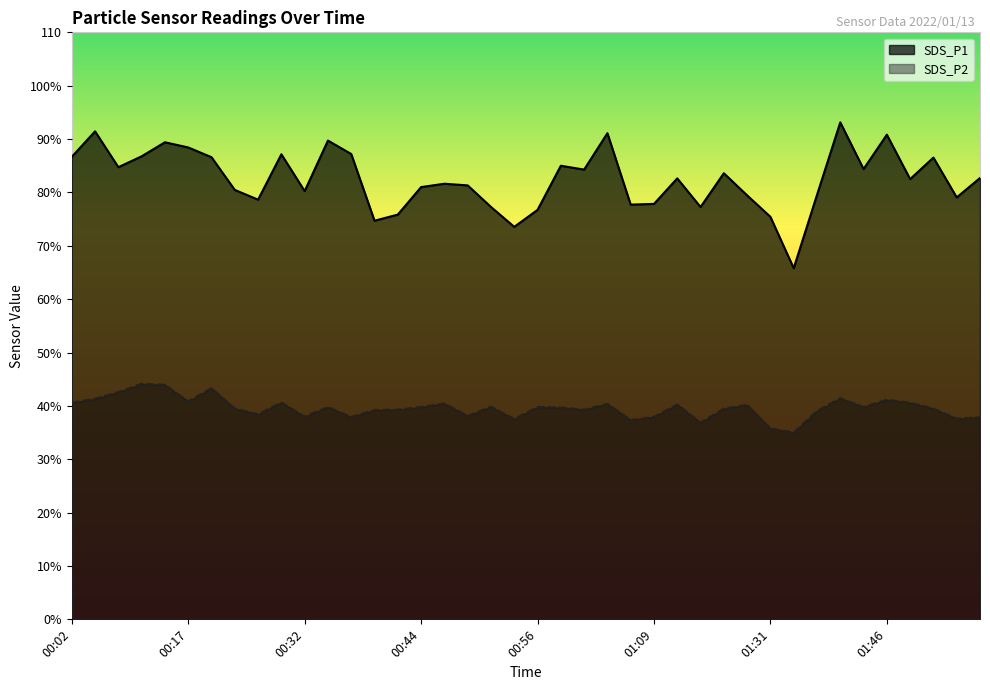

What is the highest value of the SDS_P2 series?

44.1